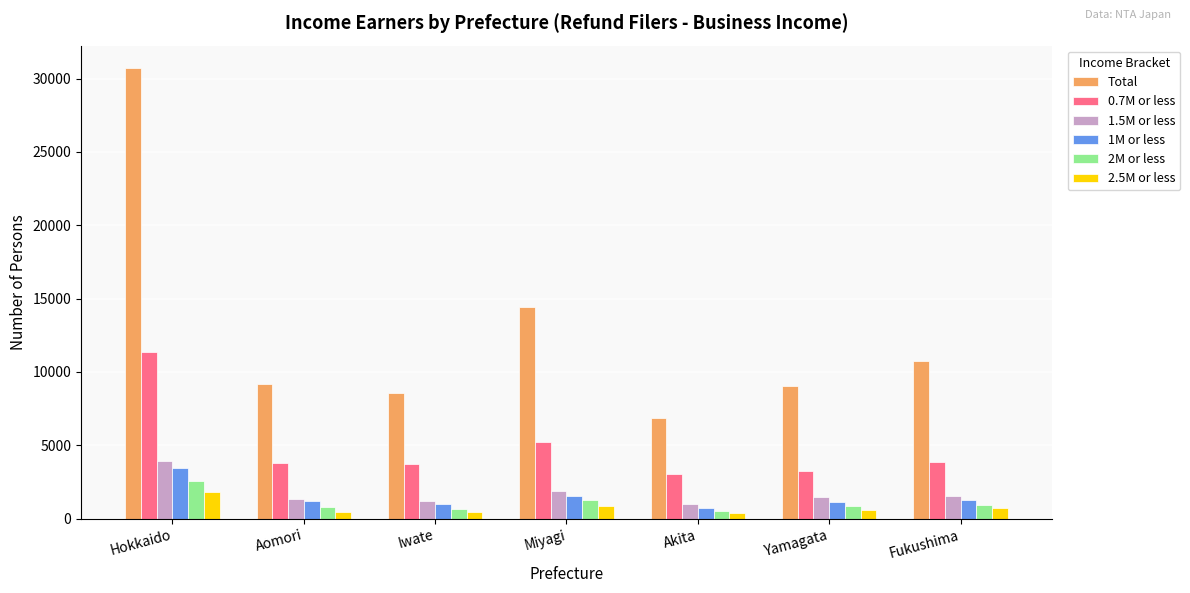

Which category has the highest value in the 2.5M or less series?

Hokkaido